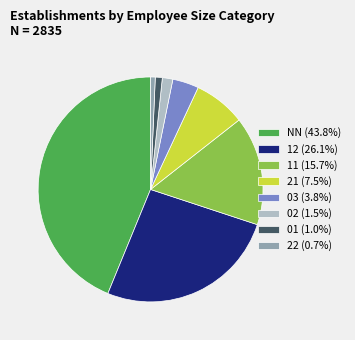

Approximately how many times larger is the value at NN (43.8%) compared to 03 (3.8%)?

11.6